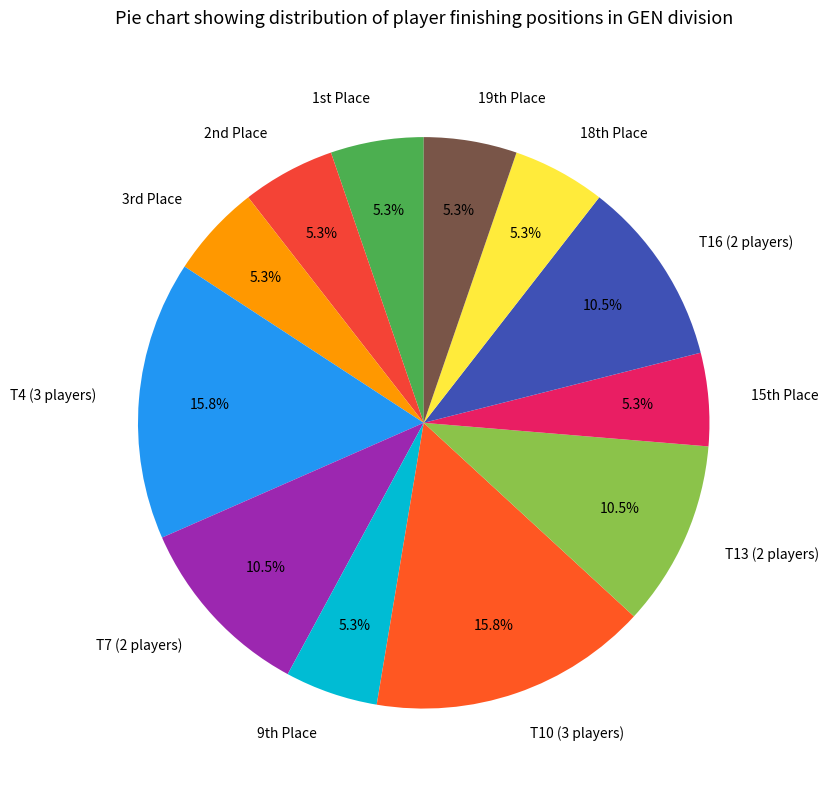

Count the number of slices in the pie.

12